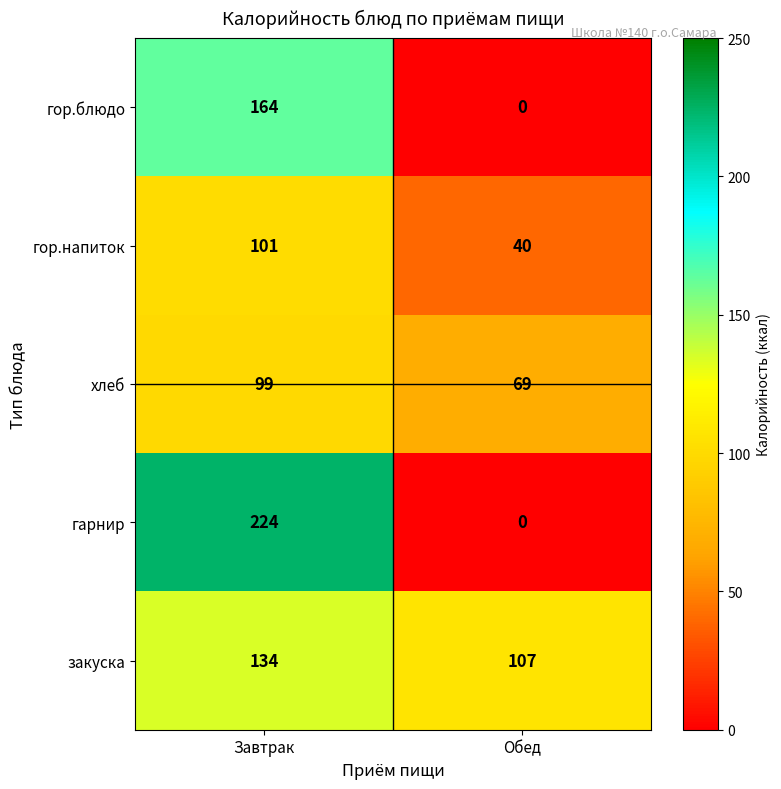

At which category does the chart reach its minimum across all series?

Обед